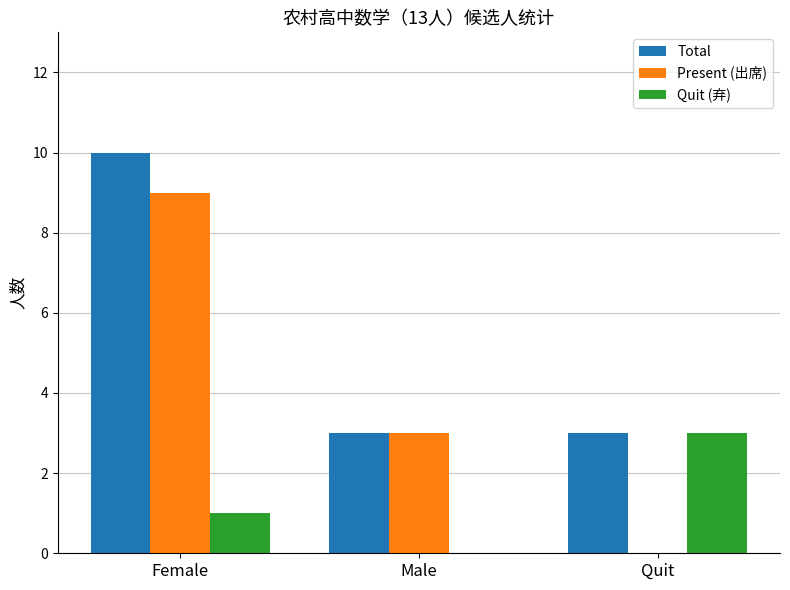

What is the sum of all Total values?

16